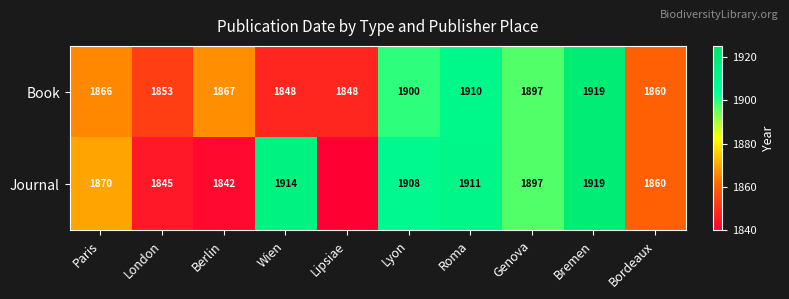

What is the difference between the highest and lowest values at Berlin?

25